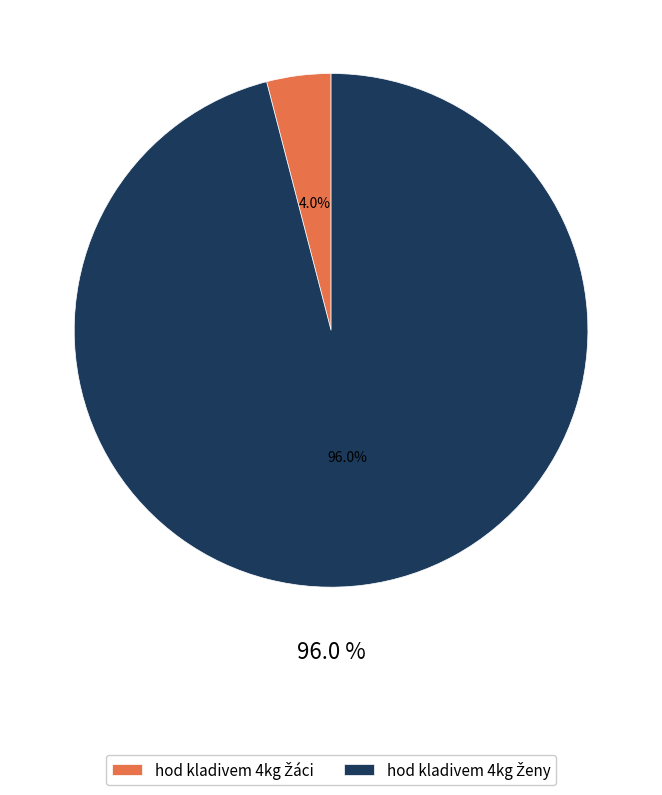

The hod kladivem 4kg Ženy slice represents 96% of the pie. True or false?

True